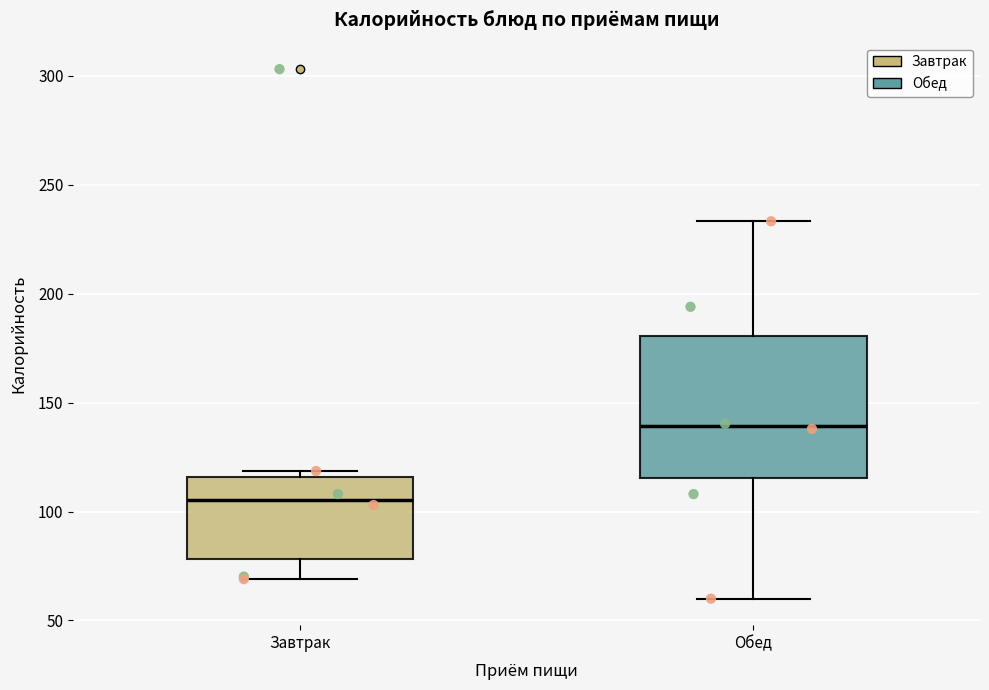

Where is the upper edge of the box for Завтрак on the y-axis? The values are not printed on the chart, so give them approximately, as read against the axis.

115